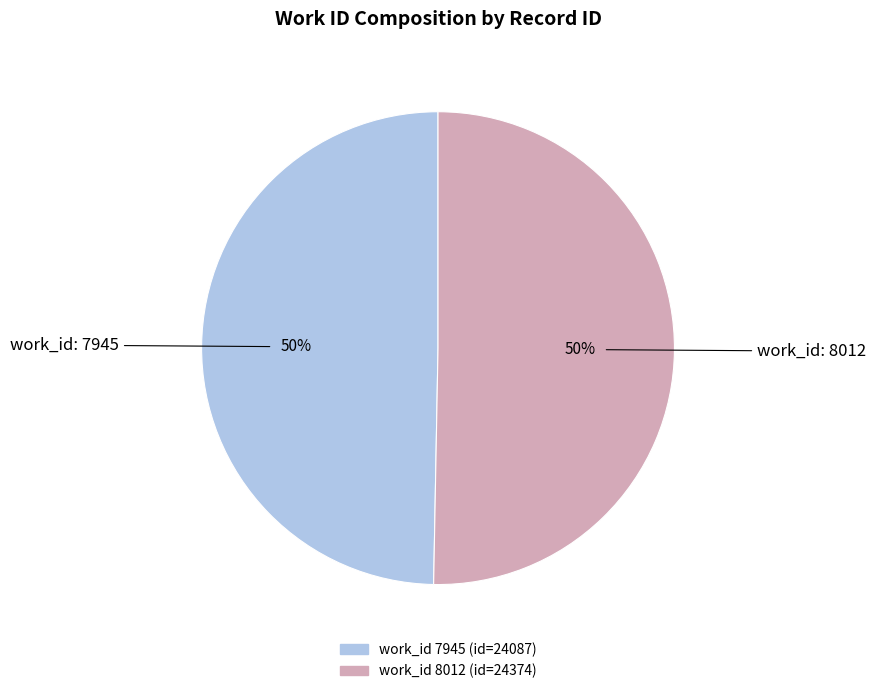

How many segments does this pie chart have?

2